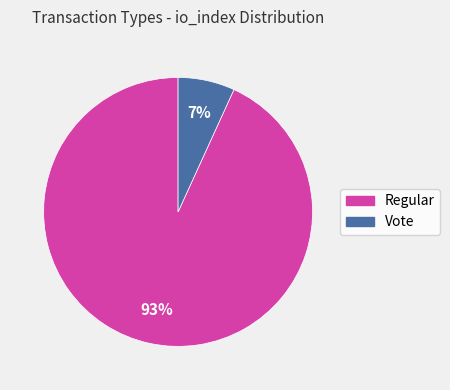

Is it true that Regular is 99% of the pie?

False